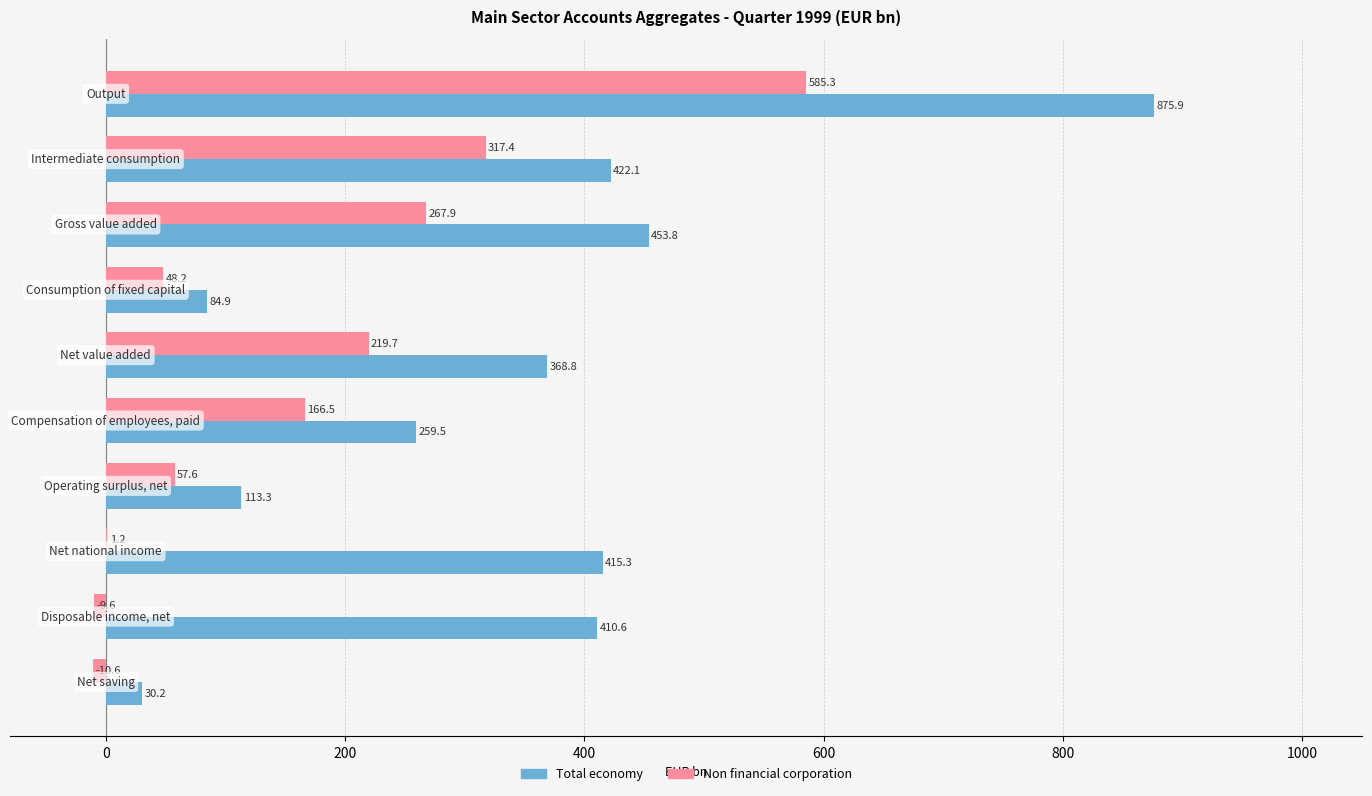

What is the maximum value shown in the chart?

875.9